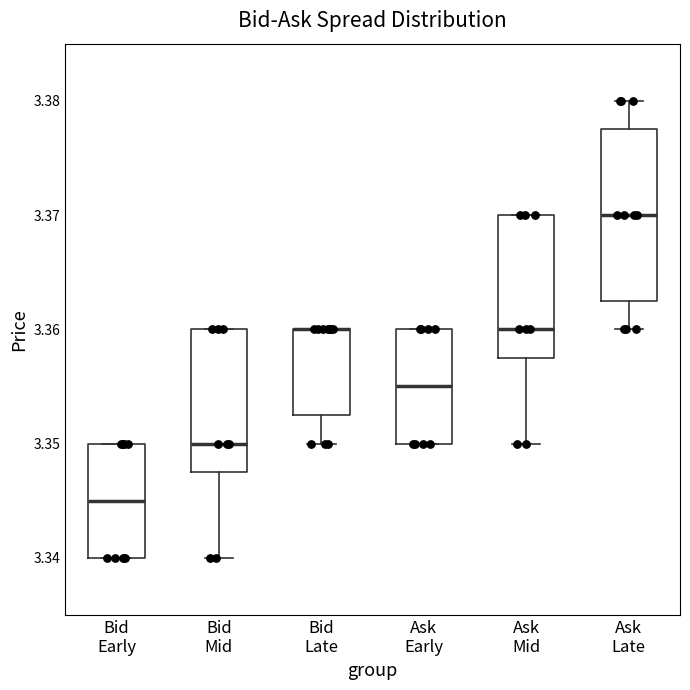

Reading left to right, transcribe this box plot: for each box, give where its median line is, the range the box spans, and where its two whiskers end, as read against the y-axis. The values are not printed on the chart, so give them approximately, as read against the axis.

Bid Early: median 3.345, box 3.340 to 3.350, whiskers 3.340 to 3.350
Bid Mid: median 3.350, box 3.348 to 3.360, whiskers 3.340 to 3.360
Bid Late: median 3.360 (drawn on the box's upper edge), box 3.353 to 3.360, whiskers 3.350 to 3.360
Ask Early: median 3.355, box 3.350 to 3.360, whiskers 3.350 to 3.360
Ask Mid: median 3.360, box 3.358 to 3.370, whiskers 3.350 to 3.370
Ask Late: median 3.370, box 3.363 to 3.378, whiskers 3.360 to 3.380